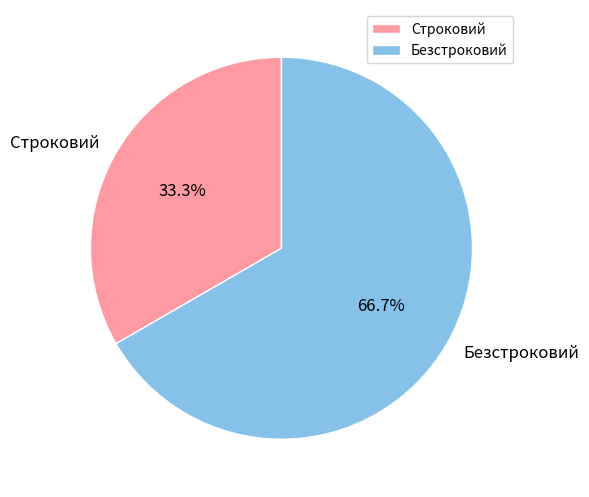

What percentage is NOT represented by Строковий?

66.7%